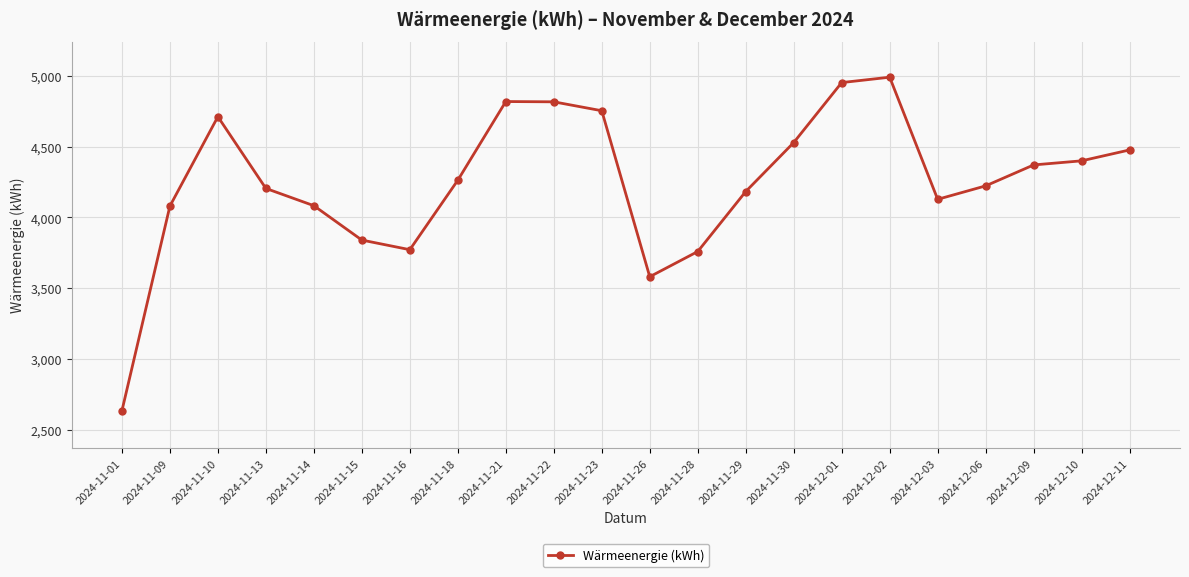

What is the sum of all values?

93573